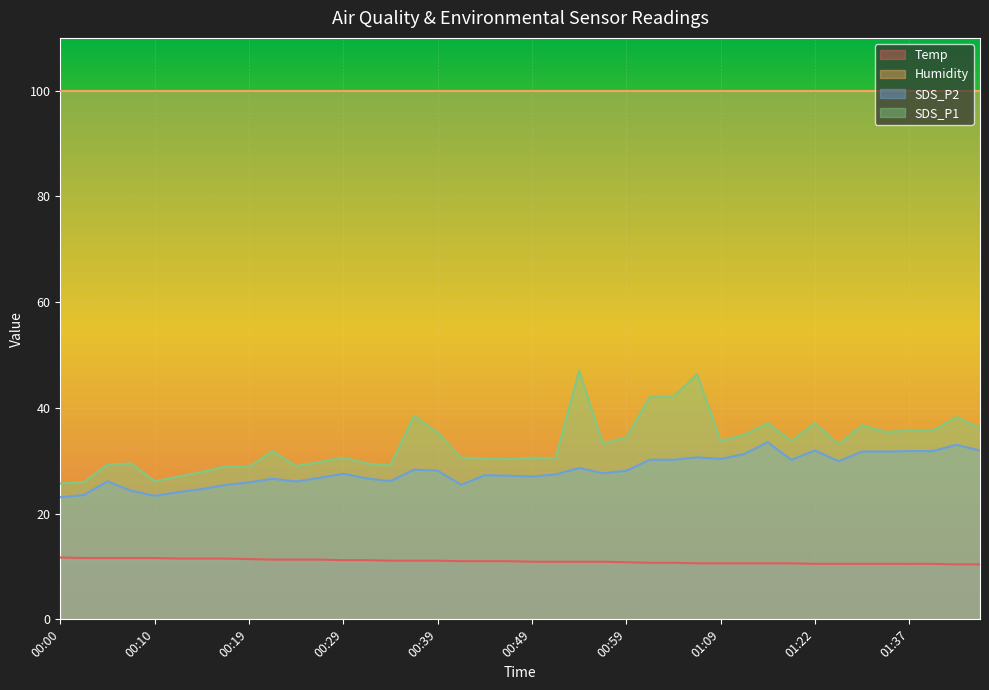

What is the sum of all SDS_P2 values?

1125.7